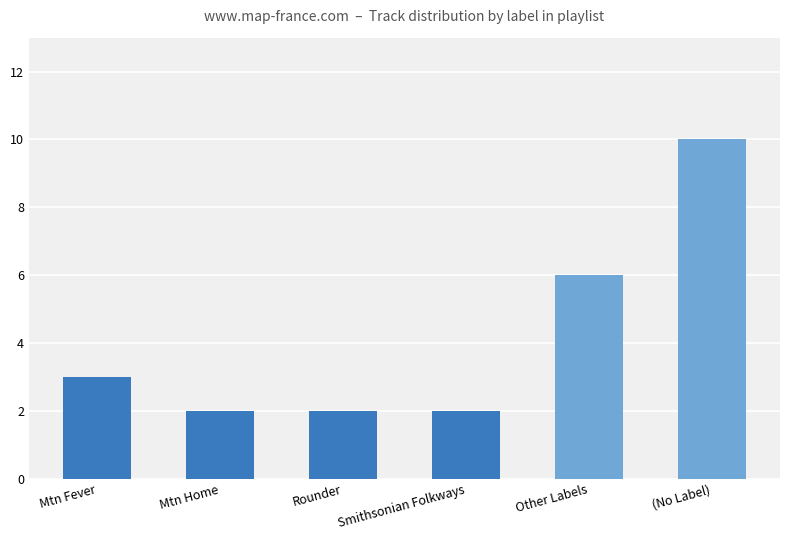

Count the number of categories in the chart.

6